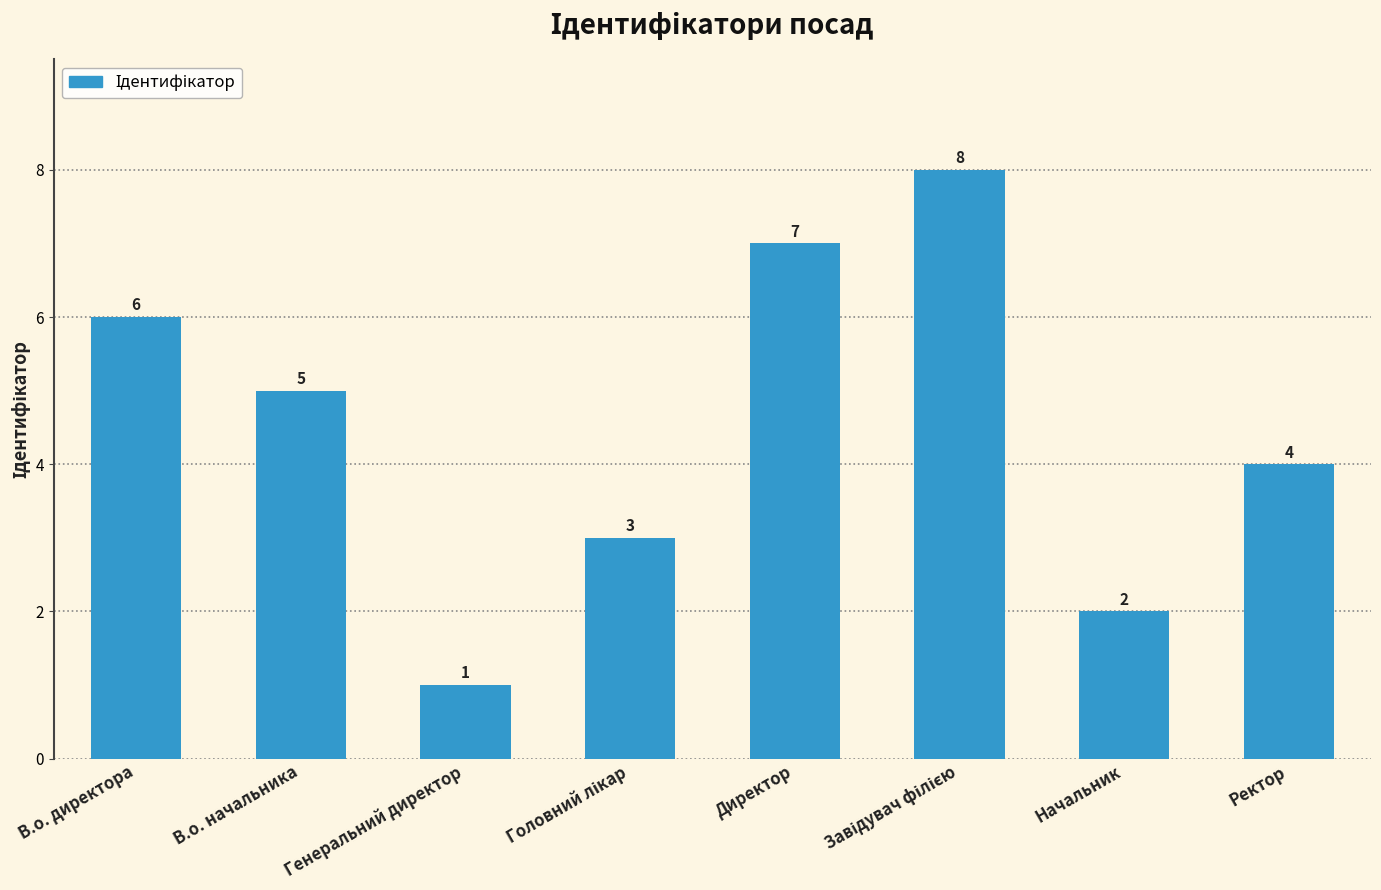

What is the greatest value displayed?

8